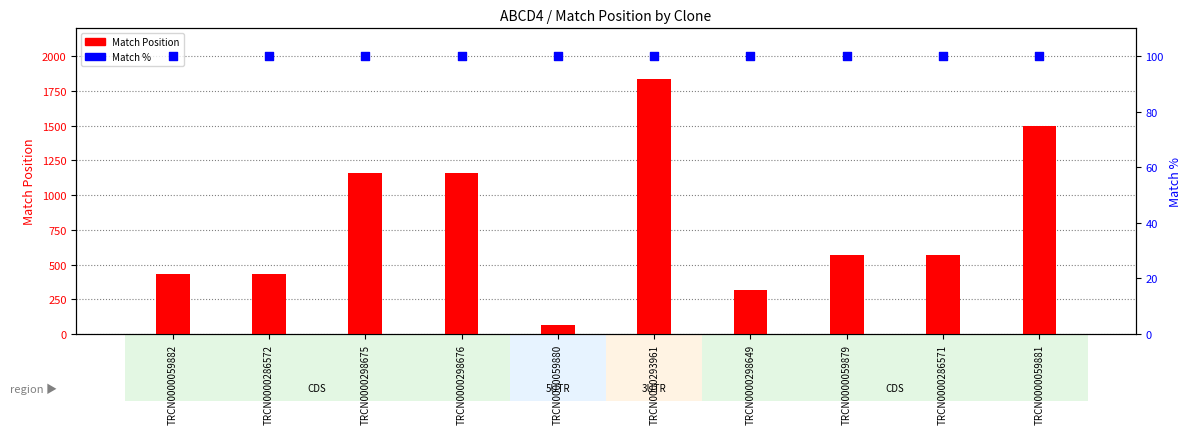

Which series has the largest total across all categories?

Match Position